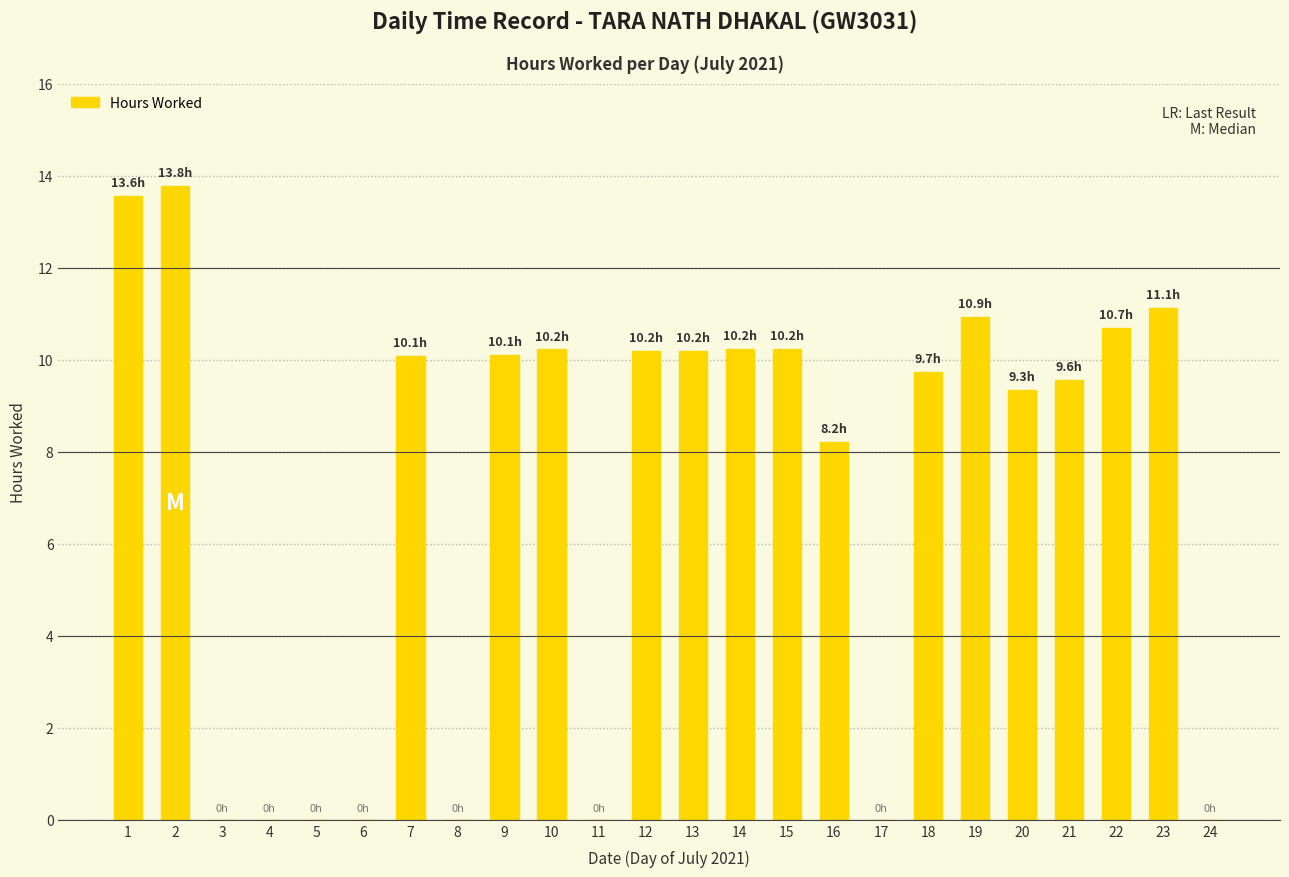

At which label is the value closest to 6?

16